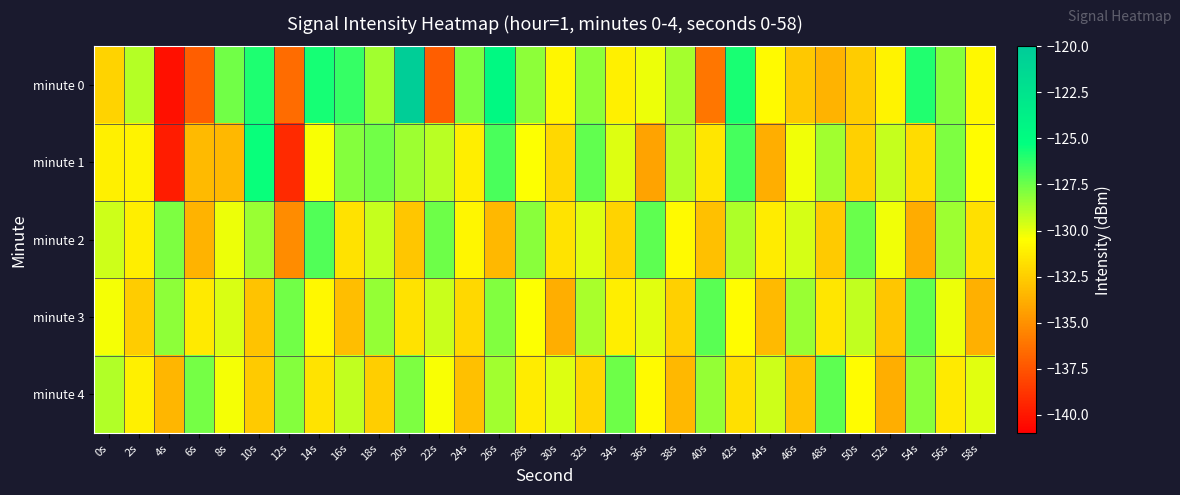

Reading right to left, what are all the values shown in this chart?

minute 0: 58s=-130.8	56s=-128.0	54s=-126.0	52s=-131.0	50s=-132.6	48s=-133.5	46s=-132.8	44s=-130.7	42s=-125.8	40s=-136.1	38s=-128.7	36s=-130.1	34s=-131.1	32s=-128.2	30s=-130.9	28s=-128.1	26s=-124.7	24s=-127.9	22s=-137.1	20s=-120.3	18s=-128.6	16s=-126.3	14s=-125.7	12s=-136.5	10s=-125.8	8s=-127.6	6s=-137.1	4s=-140.3	2s=-129.0	0s=-132.3
minute 1: 58s=-130.6	56s=-127.8	54s=-131.9	52s=-129.3	50s=-132.4	48s=-128.6	46s=-130.2	44s=-133.8	42s=-126.7	40s=-131.5	38s=-128.9	36s=-134.2	34s=-129.8	32s=-127.3	30s=-132.1	28s=-130.5	26s=-126.8	24s=-131.2	22s=-129.1	20s=-128.5	18s=-127.6	16s=-128.0	14s=-130.4	12s=-139.2	10s=-125.5	8s=-133.4	6s=-133.3	4s=-139.8	2s=-131.0	0s=-131.1
minute 2: 58s=-131.8	56s=-128.5	54s=-133.9	52s=-130.2	50s=-127.4	48s=-132.7	46s=-129.6	44s=-131.3	42s=-128.8	40s=-133.1	38s=-130.7	36s=-127.2	34s=-132.3	32s=-129.8	30s=-131.6	28s=-128.1	26s=-133.4	24s=-130.9	22s=-127.5	20s=-132.8	18s=-129.3	16s=-131.7	14s=-126.9	12s=-135.2	10s=-128.4	8s=-130.1	6s=-133.6	4s=-127.8	2s=-131.2	0s=-129.5
minute 3: 58s=-133.7	56s=-130.1	54s=-127.3	52s=-132.8	50s=-129.2	48s=-131.5	46s=-128.4	44s=-133.3	42s=-130.6	40s=-127.1	38s=-132.4	36s=-129.9	34s=-131.2	32s=-128.7	30s=-133.8	28s=-130.5	26s=-127.9	24s=-132.1	22s=-129.4	20s=-131.7	18s=-128.3	16s=-133.2	14s=-130.8	12s=-127.6	10s=-132.9	8s=-129.7	6s=-131.4	4s=-128.2	2s=-132.6	0s=-130.3
minute 4: 58s=-129.9	56s=-131.4	54s=-128.1	52s=-133.8	50s=-130.6	48s=-127.2	46s=-132.9	44s=-129.5	42s=-131.8	40s=-128.3	38s=-133.4	36s=-130.7	34s=-127.5	32s=-132.2	30s=-129.8	28s=-131.3	26s=-128.6	24s=-133.1	22s=-130.4	20s=-127.8	18s=-132.5	16s=-129.2	14s=-131.6	12s=-128.0	10s=-132.7	8s=-130.3	6s=-127.7	4s=-133.5	2s=-131.1	0s=-128.9